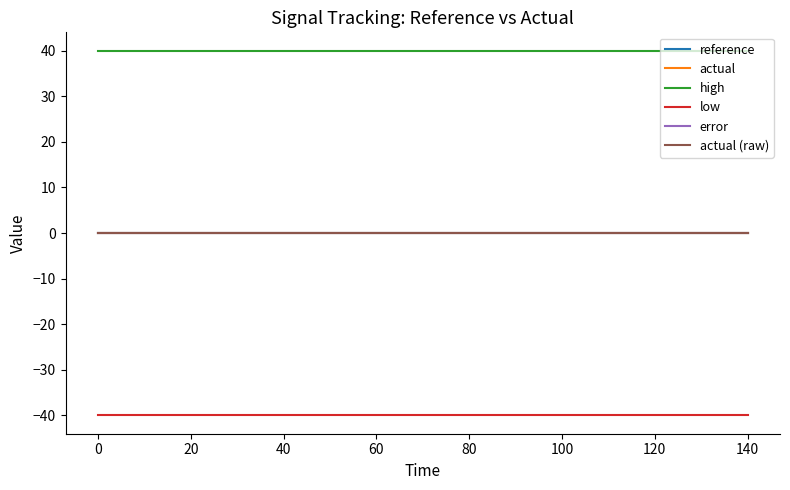

Is this an area chart (filled region under the line)?

No